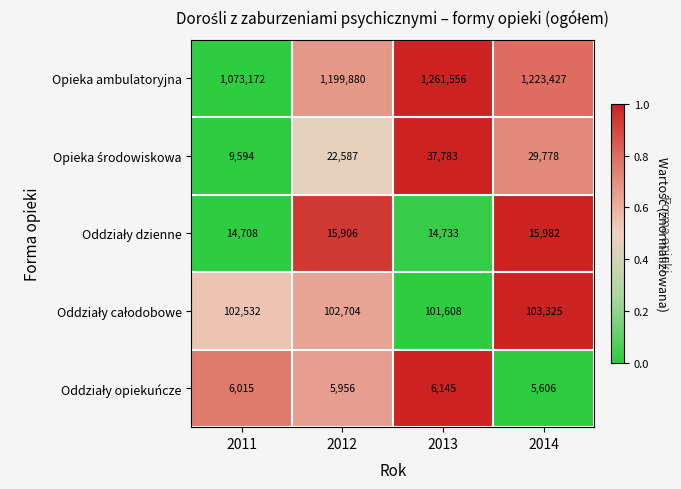

Count the number of categories in the chart.

4